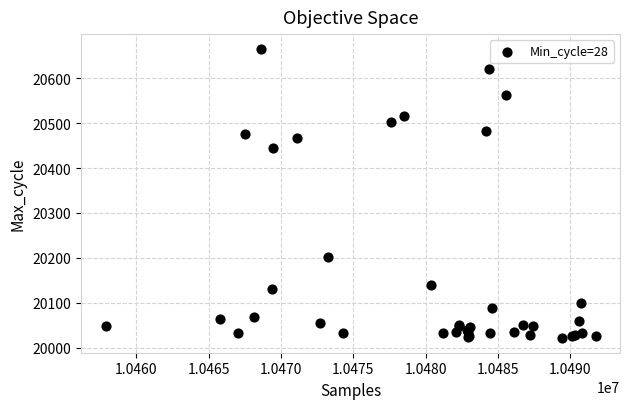

What Y value in the scatter plot is closest to 20343?

20444